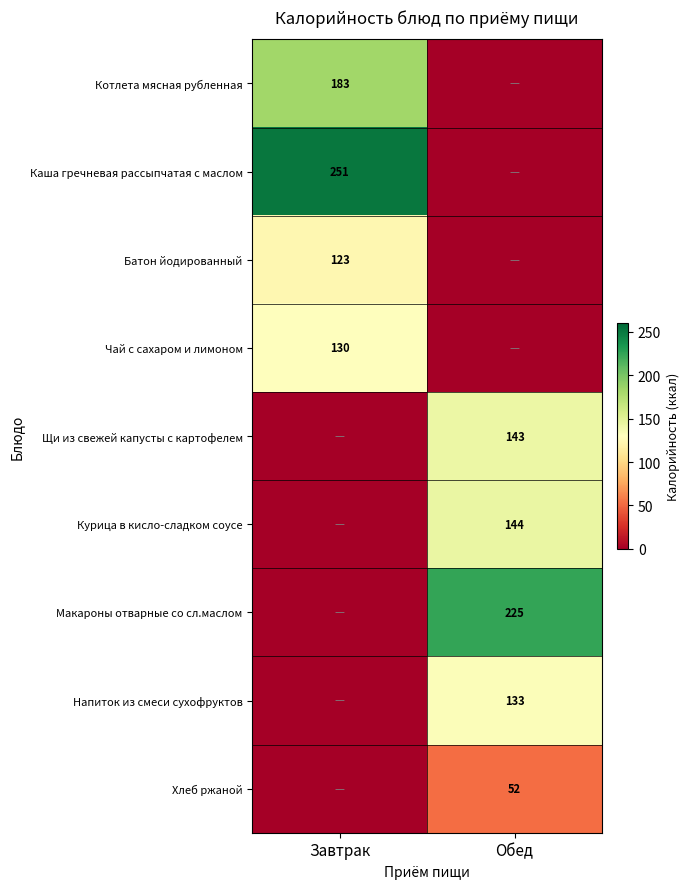

Between Завтрак and Обед, which is larger?

Завтрак